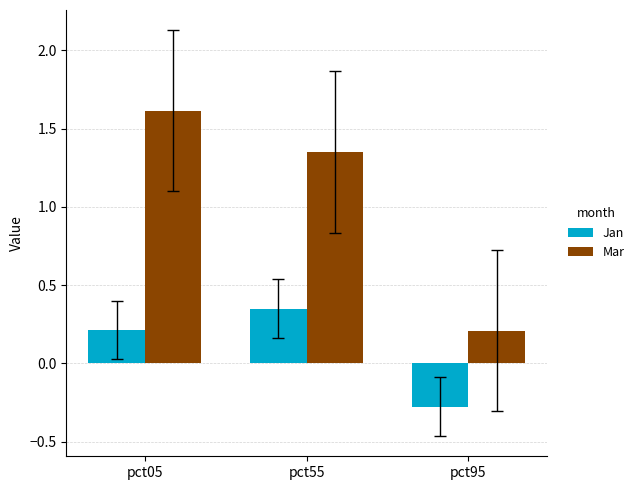

Rank the series at pct95 from highest to lowest value.

Mar, Jan